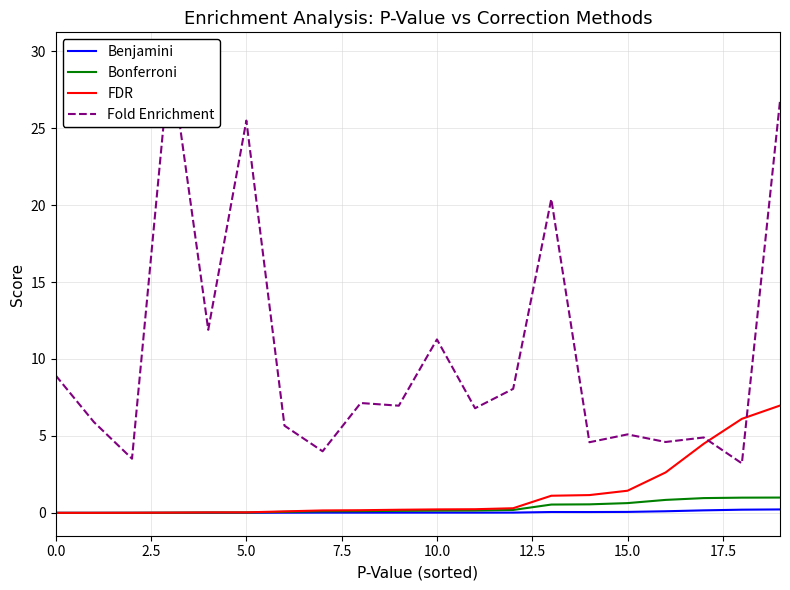

What is the average value of the FDR series?

1.3